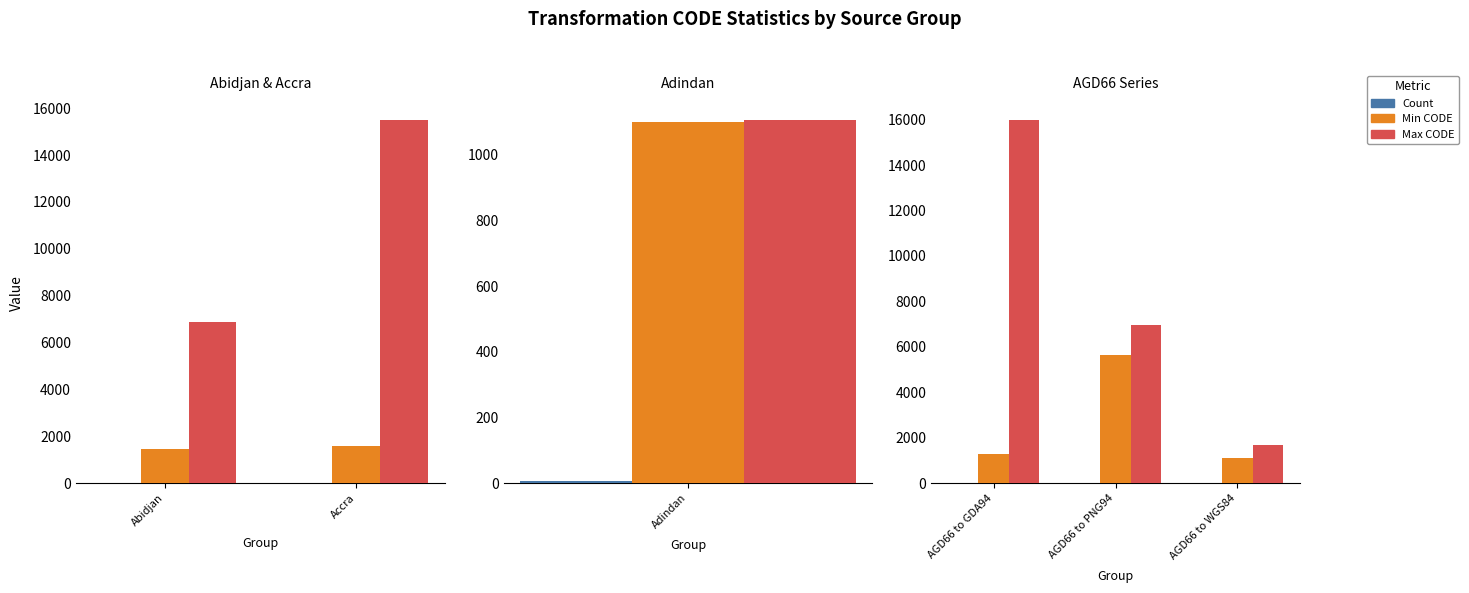

Between AGD66 to GDA94 and AGD66 to WGS84, which series saw the biggest shift?

Max CODE